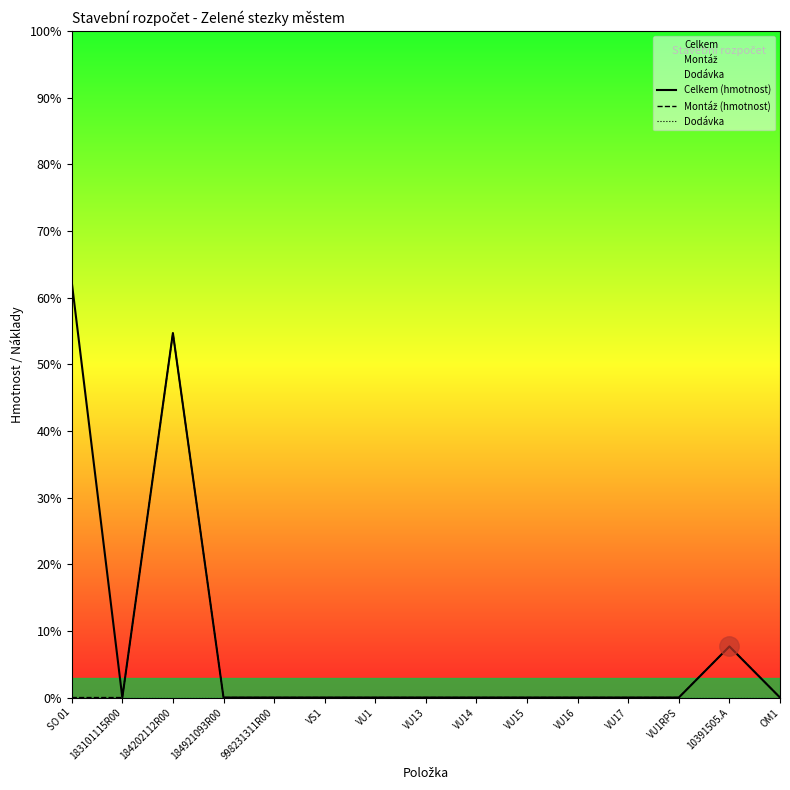

Which series has the largest range (max minus min)?

Celkem (hmotnost)